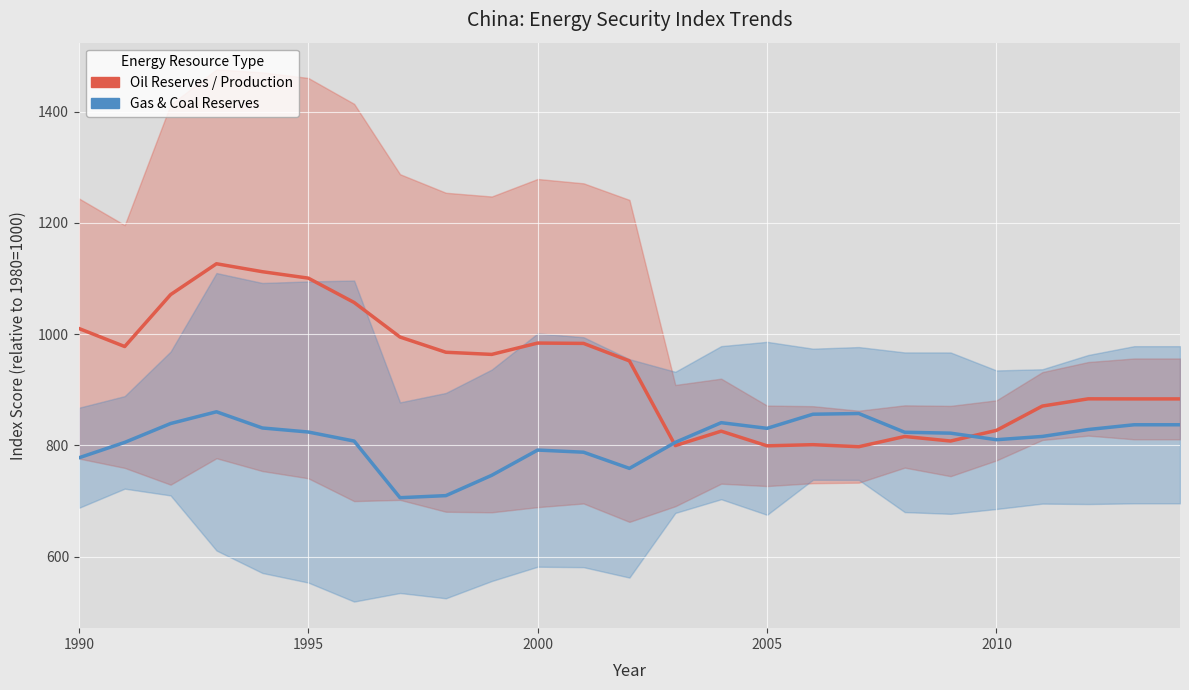

In Global Gas Reserves, how many points are higher than both neighbors (excluding endpoints)?

4